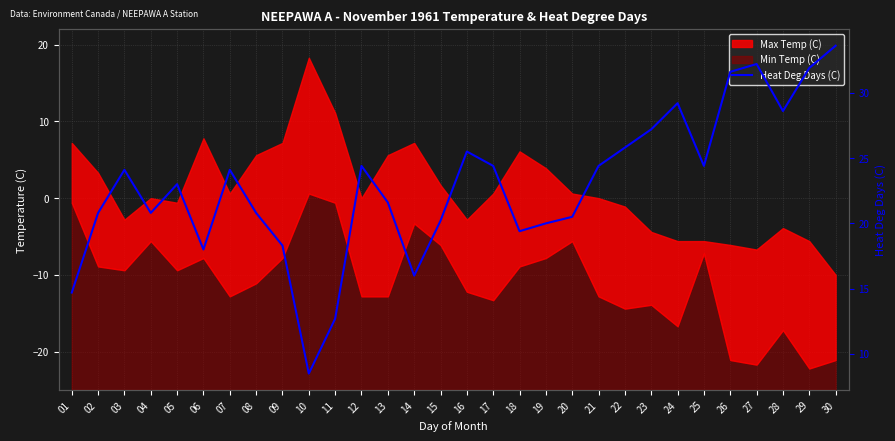

What is the difference between the maximum and minimum values?

25.1